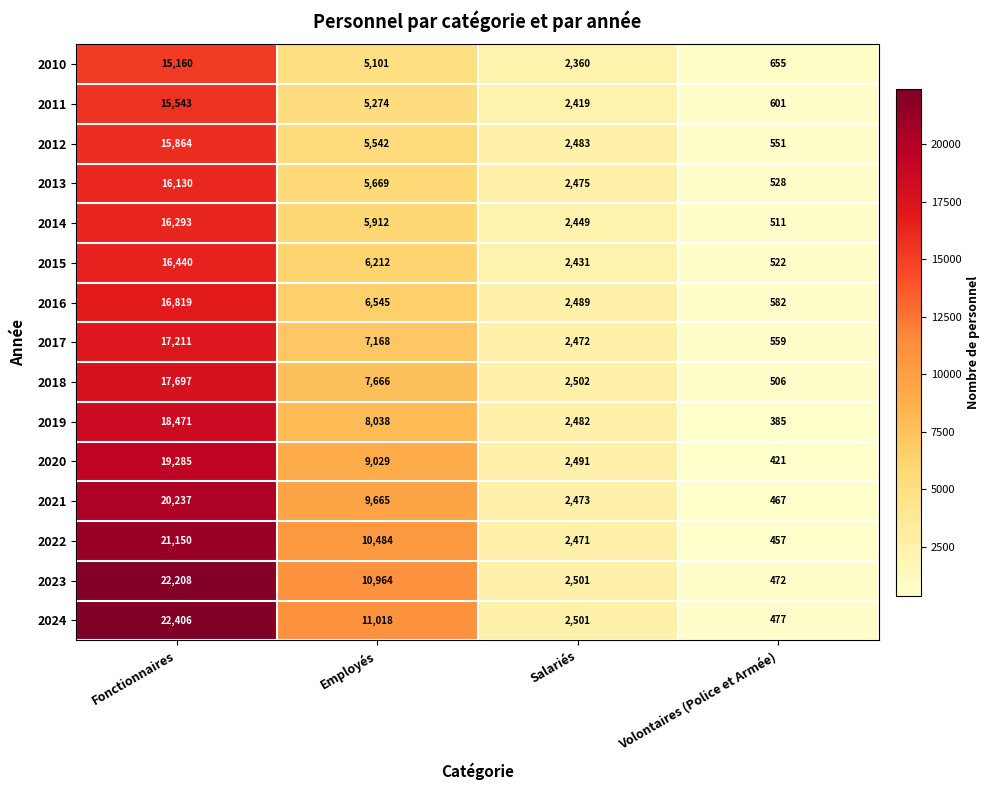

The value of 2021 at Employés is 14027. True or false?

False